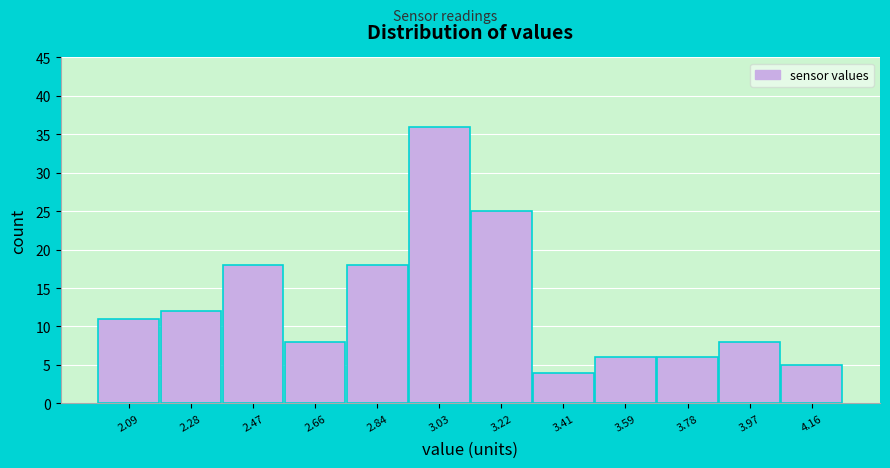

Reading left to right, list every bar in this chart as the range it spans on the x-axis followed by its height. Neither the bar edges nor the heights are printed on the chart, so give them approximately, as read against the axes.

2.00 to 2.18: 11
2.18 to 2.38: 12
2.38 to 2.56: 18
2.56 to 2.76: 8
2.76 to 2.94: 18
2.94 to 3.12: 36
3.12 to 3.32: 25
3.32 to 3.50: 4
3.50 to 3.68: 6
3.68 to 3.88: 6
3.88 to 4.06: 8
4.06 to 4.26: 5